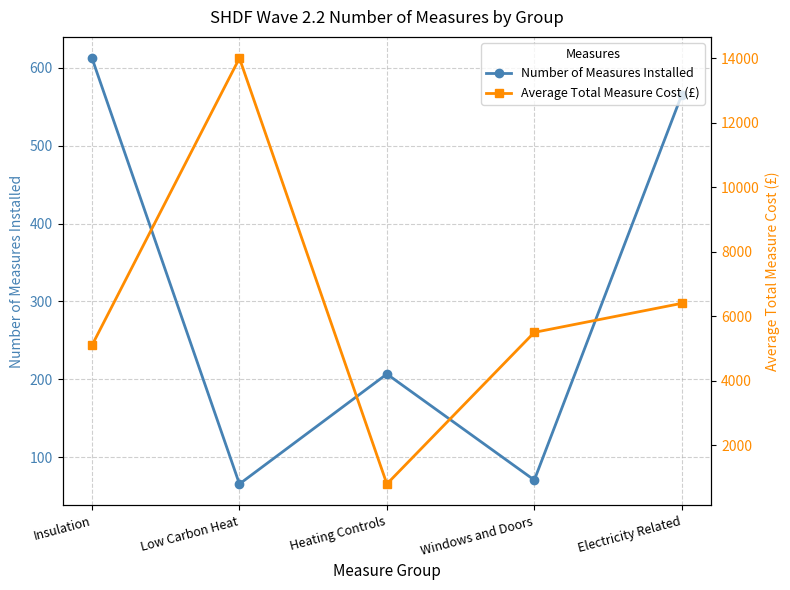

How many data points in Number of Measures Installed are above 207?

2